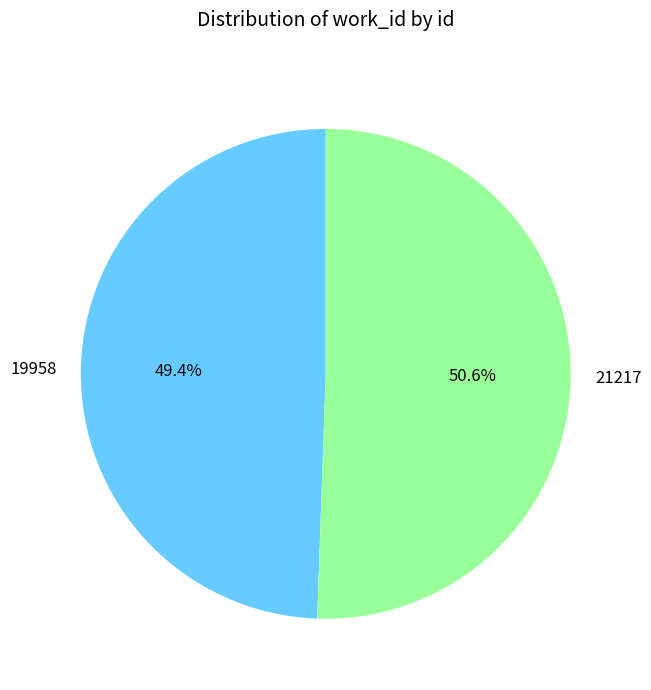

Rank the categories by value from highest to lowest.

21217, 19958